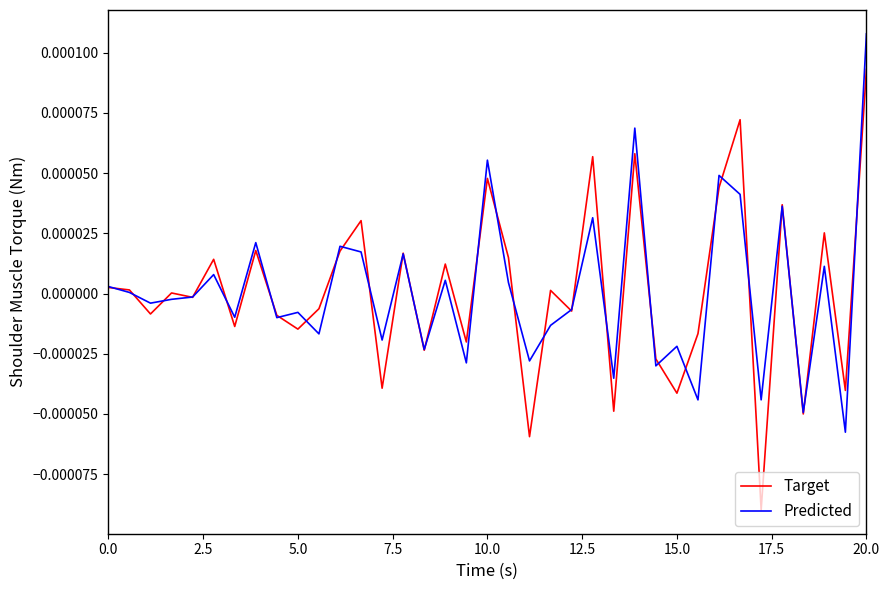

In Predicted, how many points are higher than both neighbors (excluding endpoints)?

13